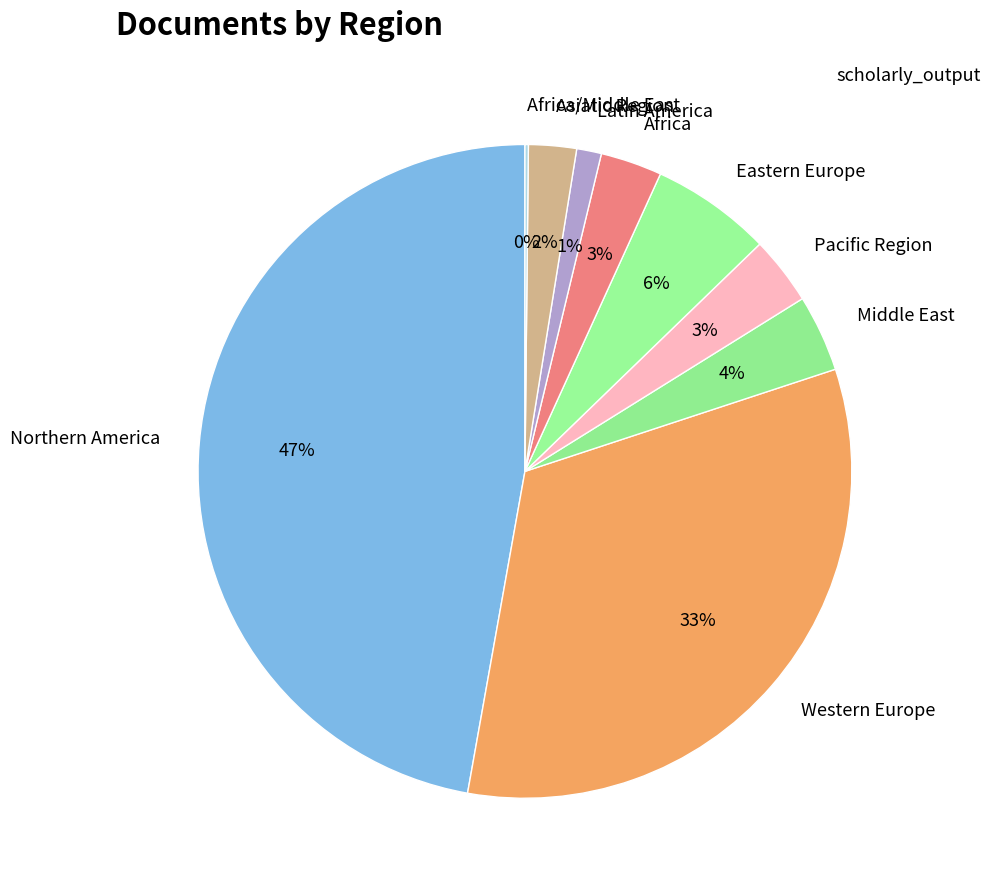

What percentage is the Pacific Region slice, to the nearest percent?

3%